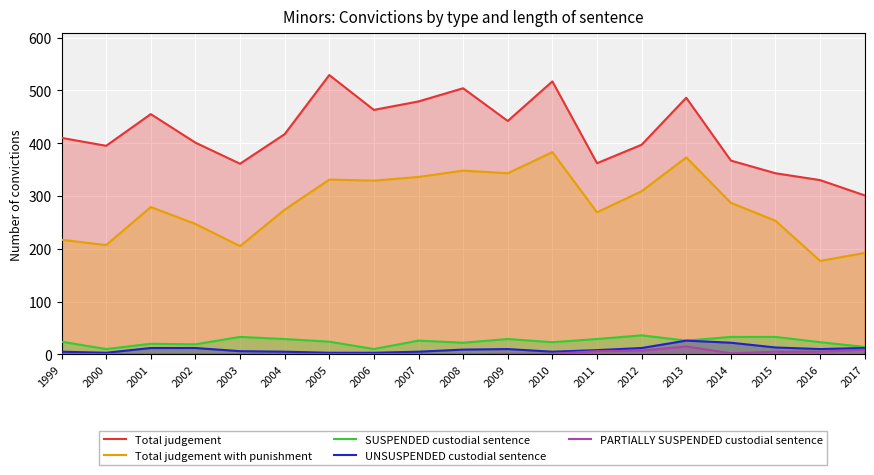

Count the number of categories in the chart.

19